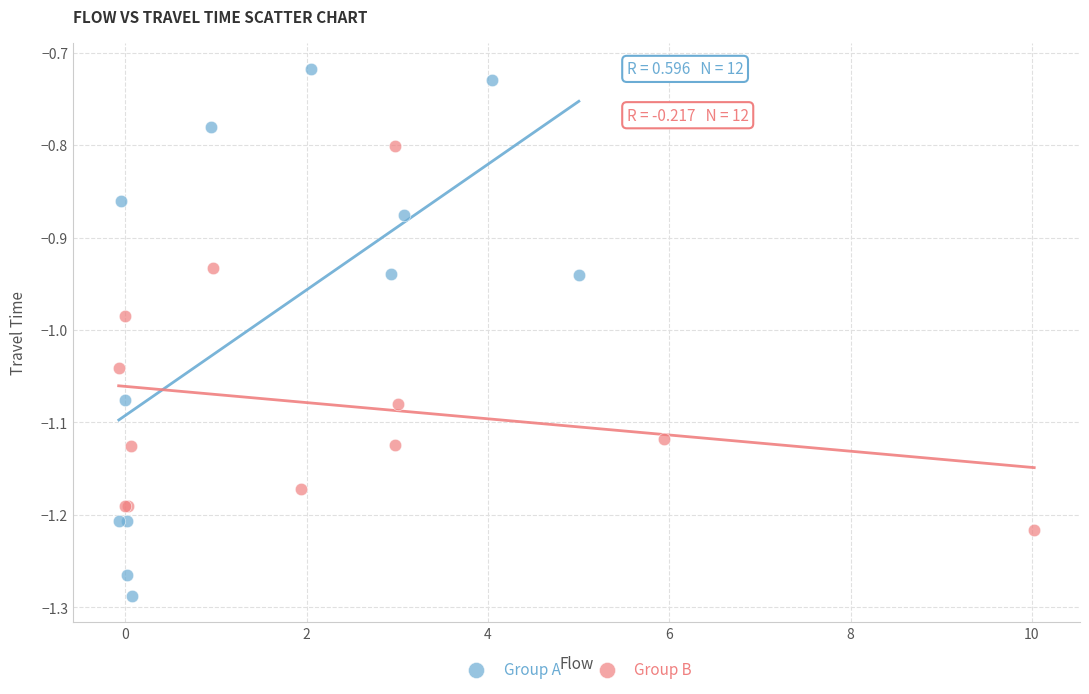

Which series contains the lowest Y value?

Group A